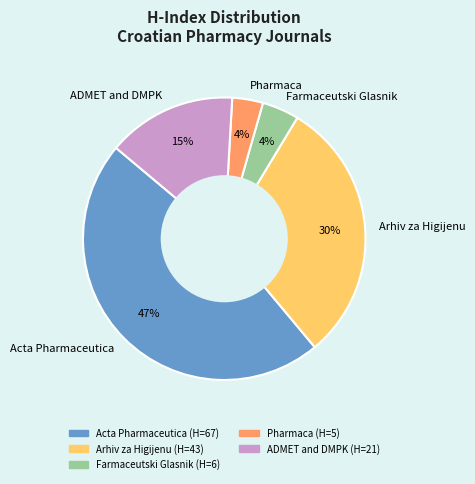

Combined, do Acta Pharmaceutica and Pharmaca account for over 50%?

Yes